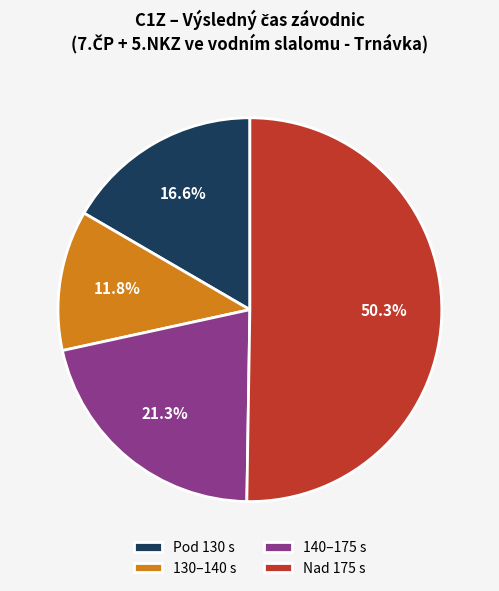

What is the majority slice?

Nad 175 s